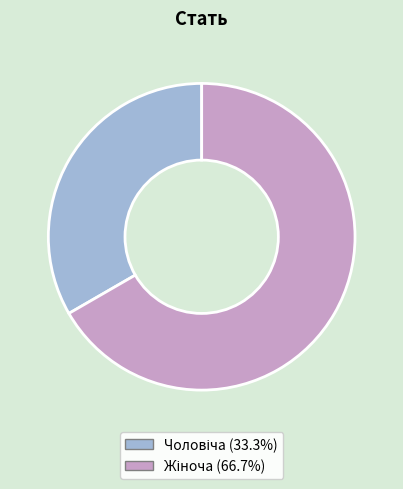

Is there any slice that represents more than half of the pie?

Yes